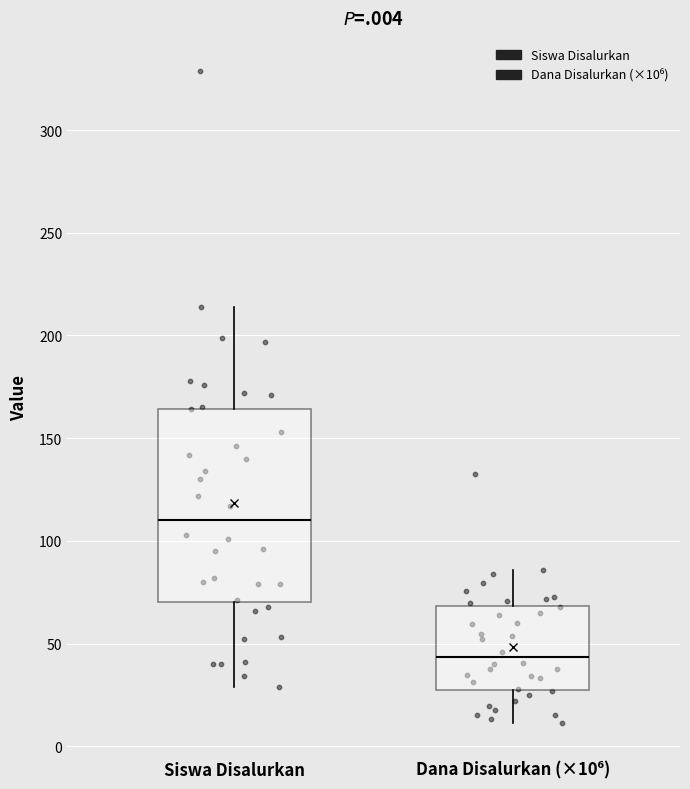

Reading left to right, read every box against the y-axis: the position of its median line, the range the box covers, and the ends of its whiskers. The values are not printed on the chart, so give them approximately, as read against the axis.

Siswa Disalurkan: median 110, box 70 to 165, whiskers 30 to 215
Dana Disalurkan (×10⁶): median 45, box 30 to 70, whiskers 10 to 85